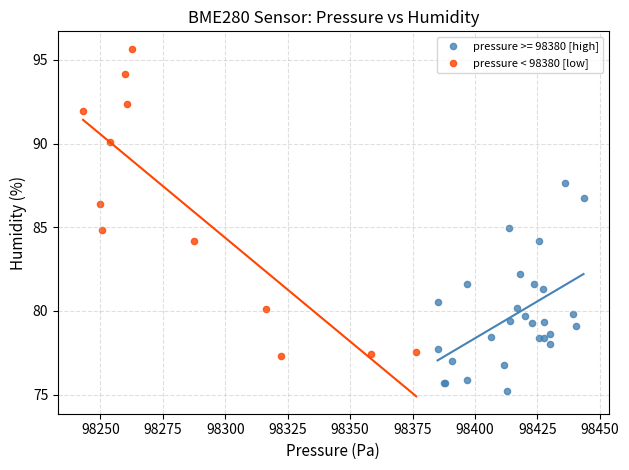

Which series contains the highest Y value?

pressure < 98380 [low]